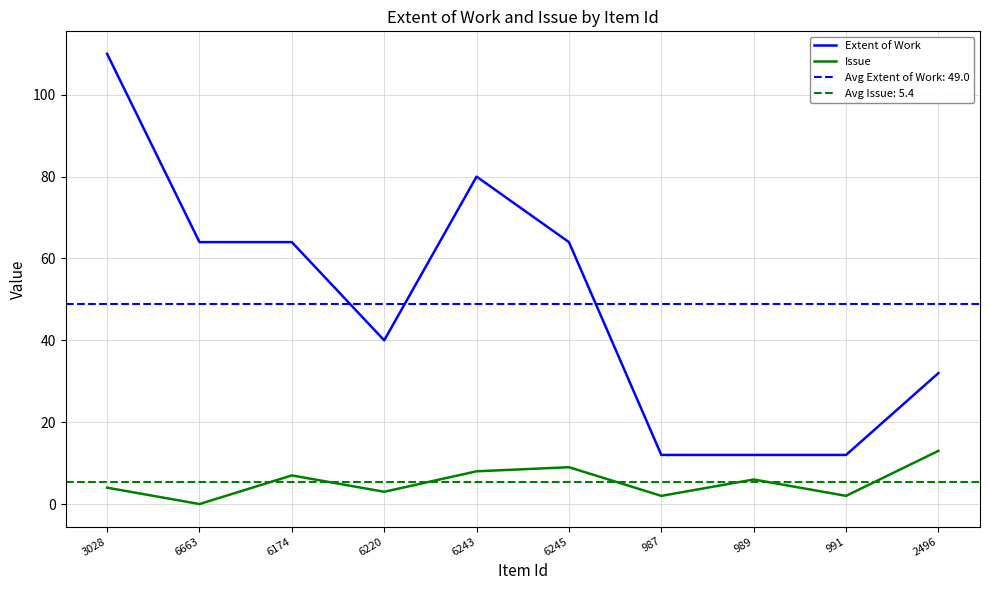

What is the average value of the Issue series?

5